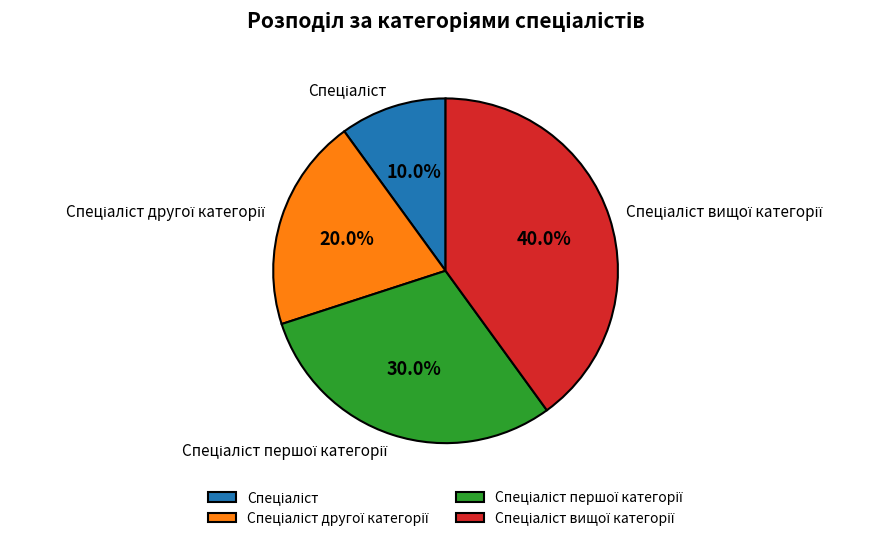

Is there a majority slice in this chart?

No